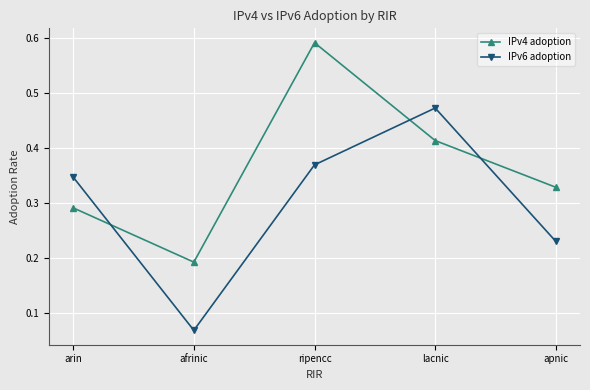

At which label does IPv4 adoption reach its minimum?

afrinic